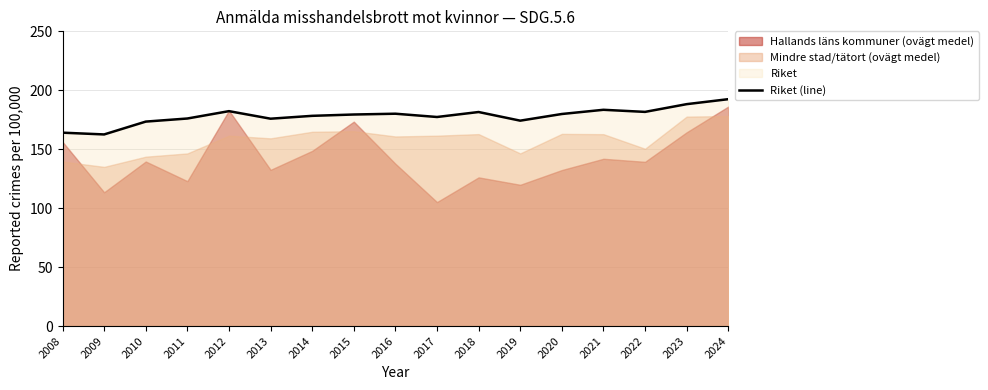

How many values are below 179?

8